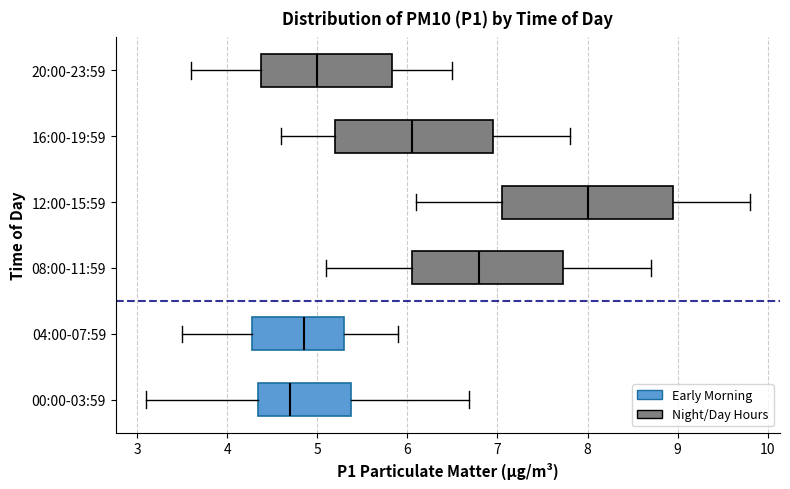

Which box has the furthest to the left median line?

00:00-03:59